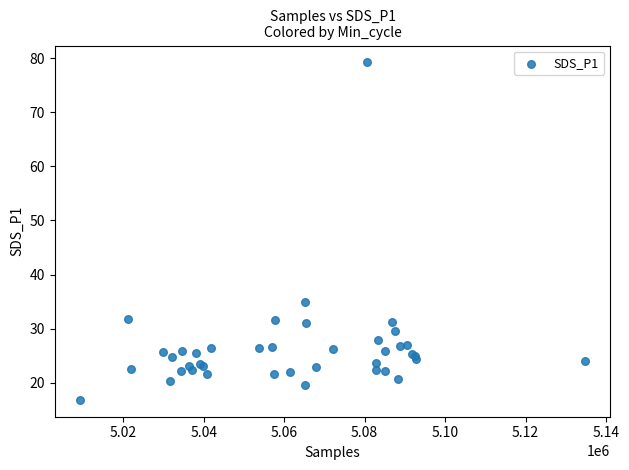

What Y value in the scatter plot is closest to 48?

34.9